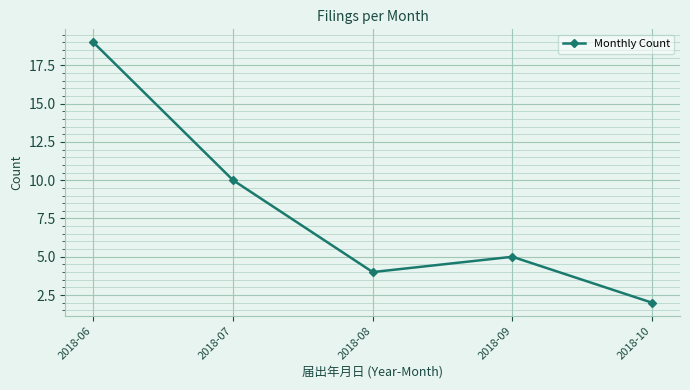

What is the value of the 2nd point from the left?

10